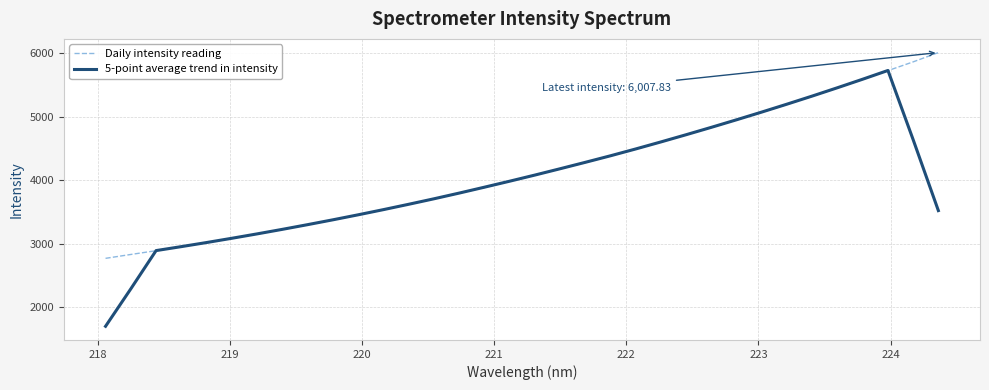

Rank the series by their maximum value, from highest to lowest.

Daily intensity reading, 5-point average trend in intensity